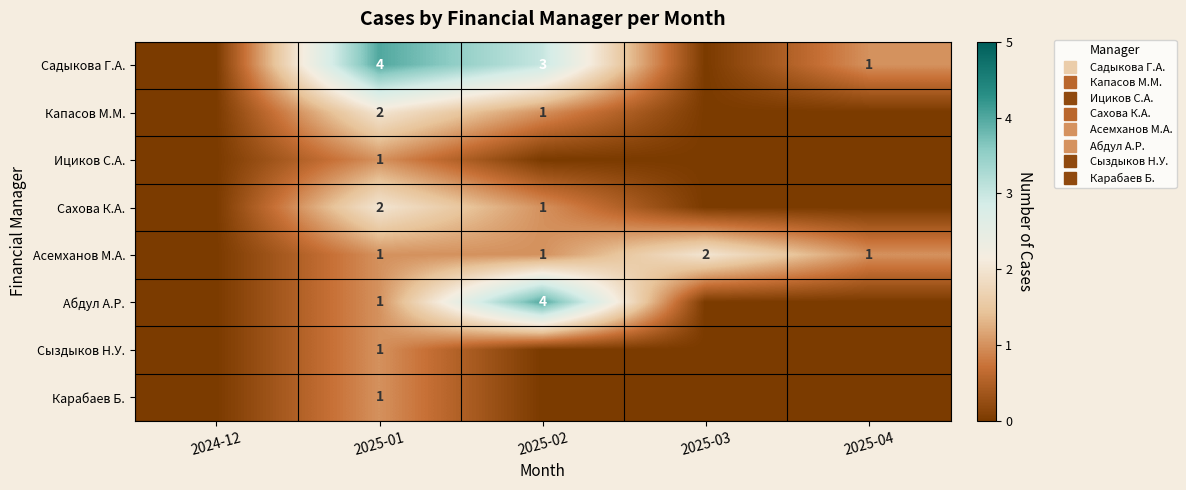

List the labels in order of Ициков С.А. value, largest first.

2025-01, 2024-12, 2025-02, 2025-03, 2025-04